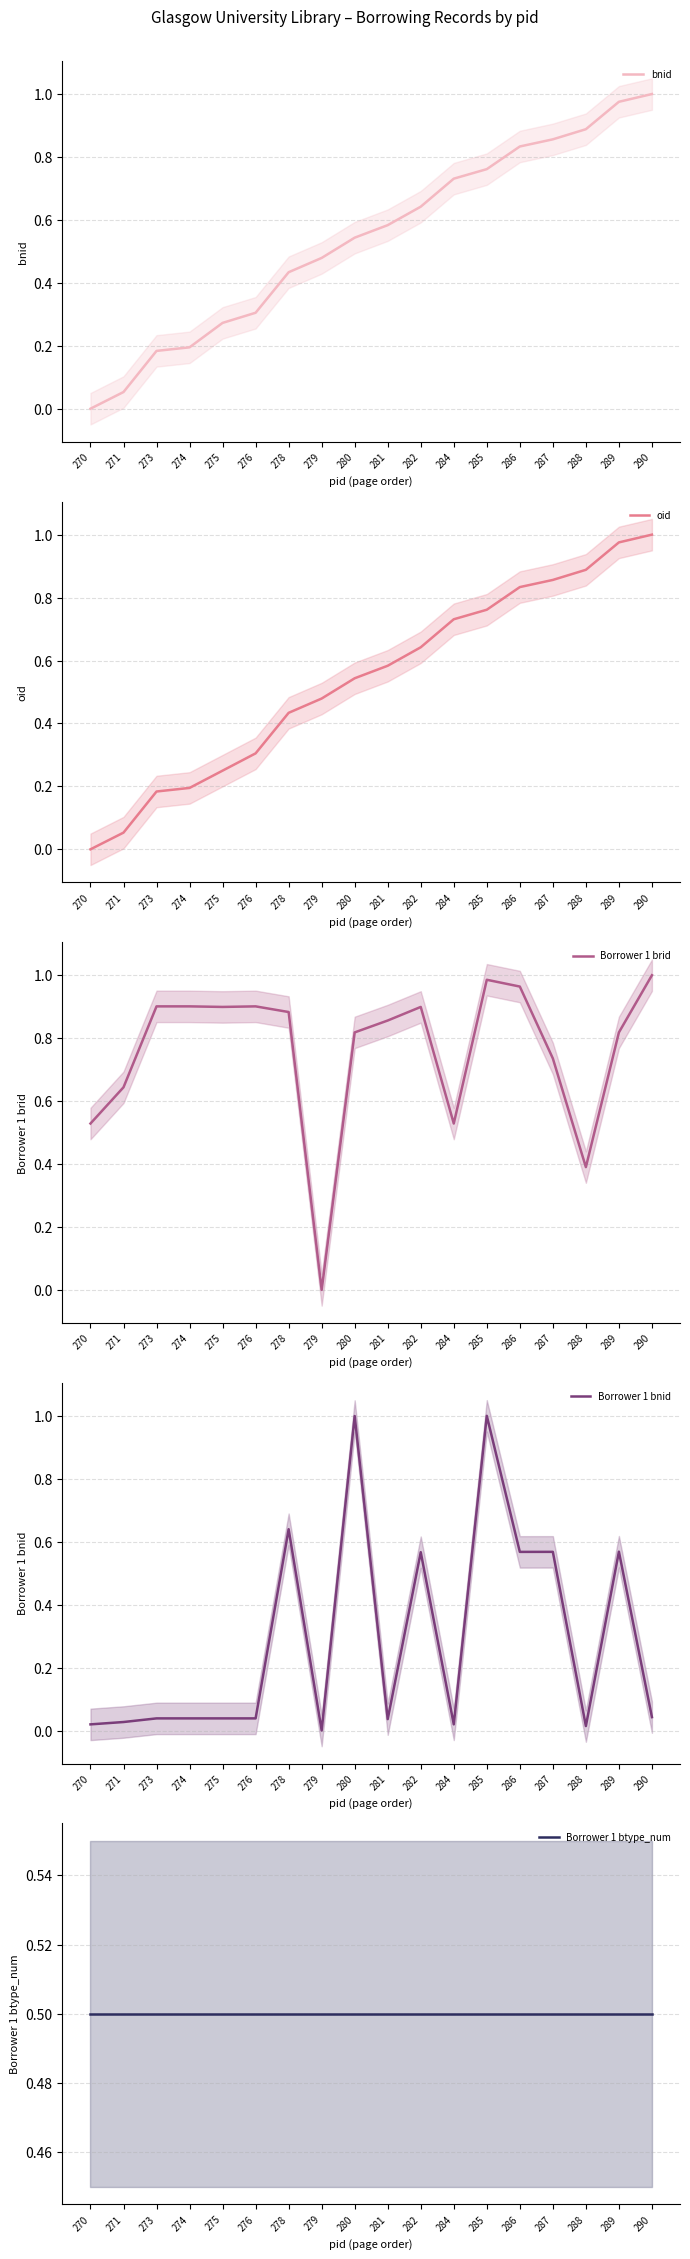

At which label does oid reach its minimum?

270